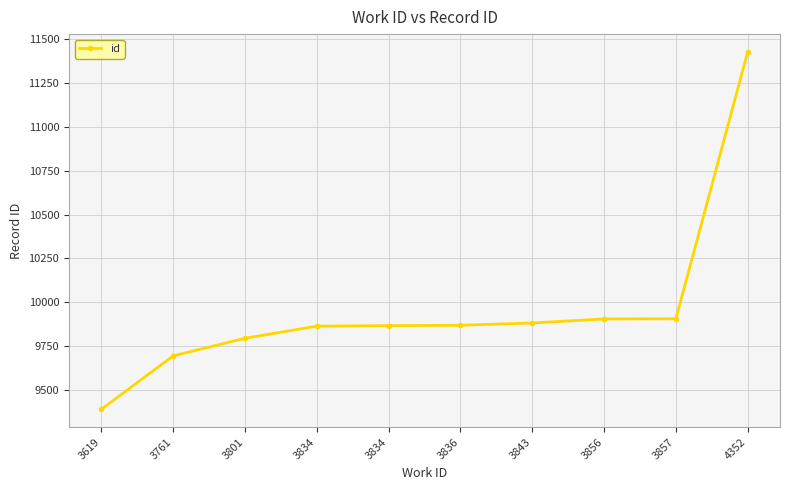

At which label is the value closest to 10408?

3857